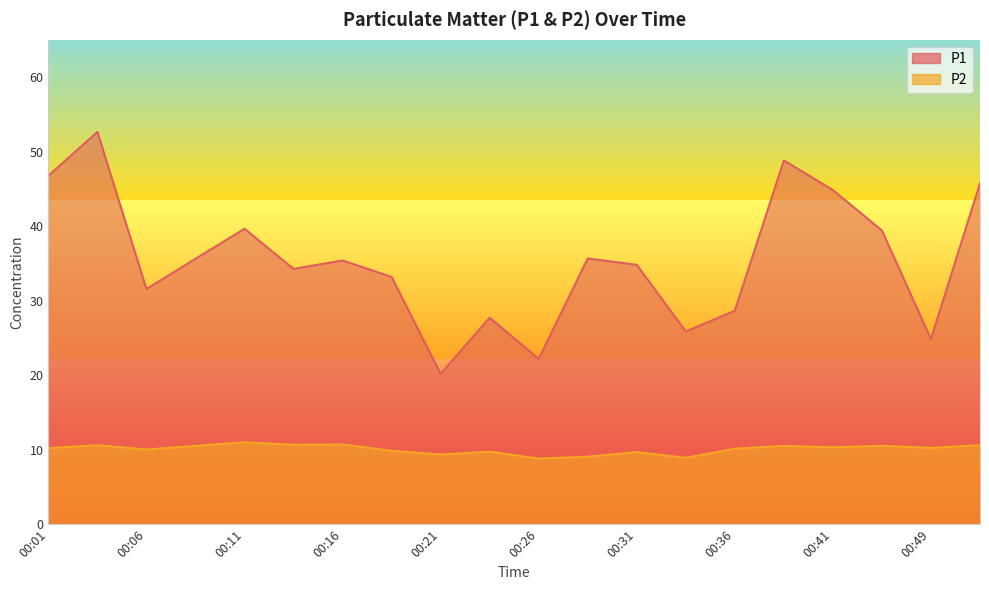

In P2, how many points are lower than both neighbors (excluding endpoints)?

7